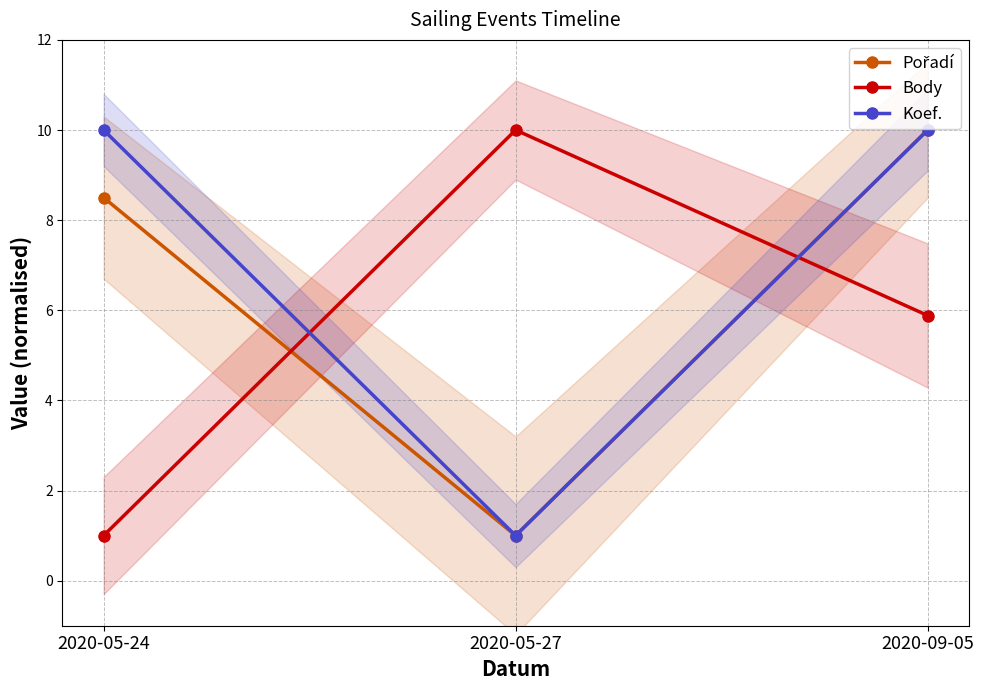

Reading right to left, list all the values displayed in this chart.

Pořadí: 10.0	1.0	8.5
Body: 5.9	10.0	1.0
Koef.: 10.0	1.0	10.0